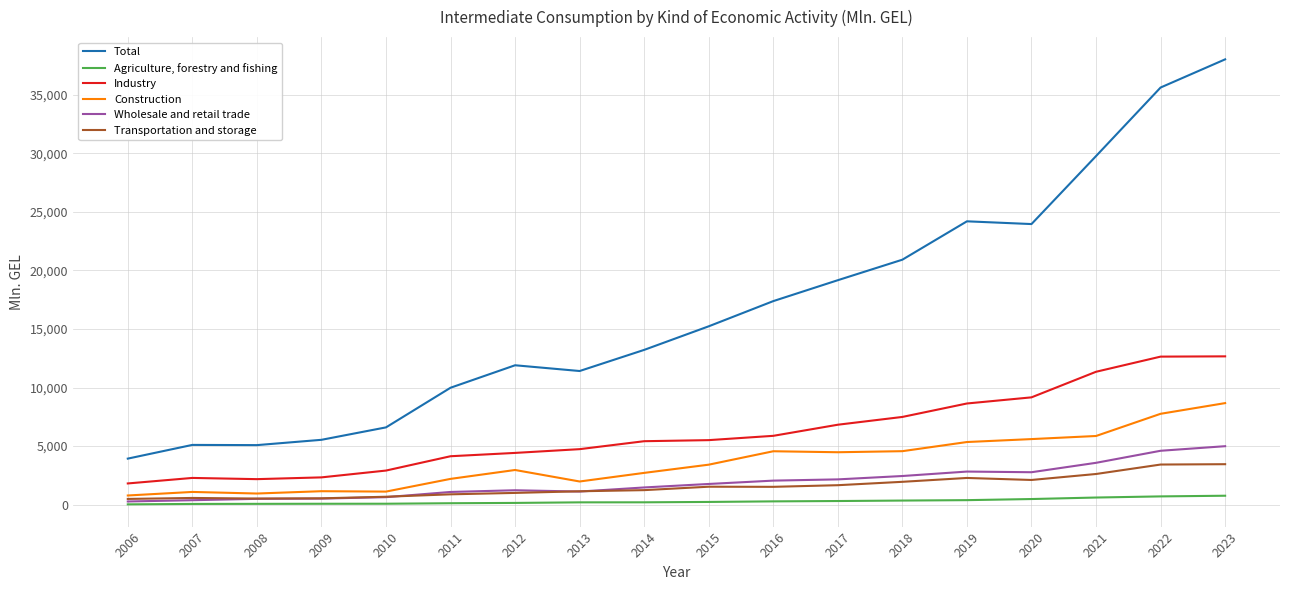

List the series in order of their peak value, lowest first.

Agriculture, forestry and fishing, Transportation and storage, Wholesale and retail trade, Construction, Industry, Total